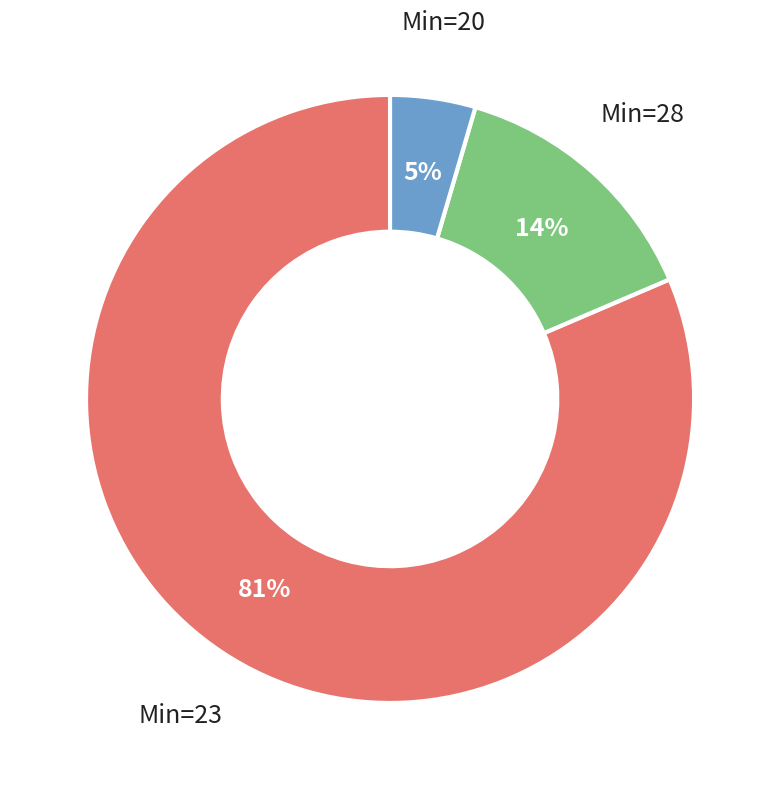

Is Min=28 the majority of the pie?

No